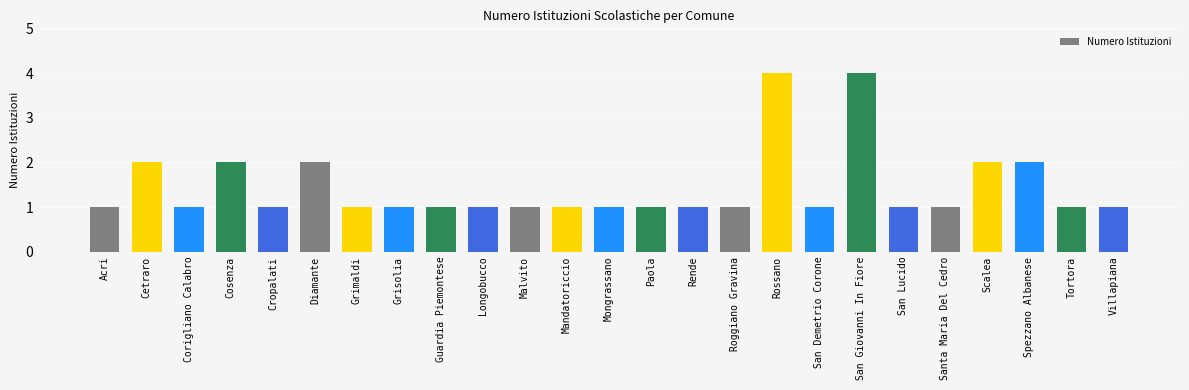

Approximately how many times larger is the value at Cetraro compared to Mongrassano?

2.0